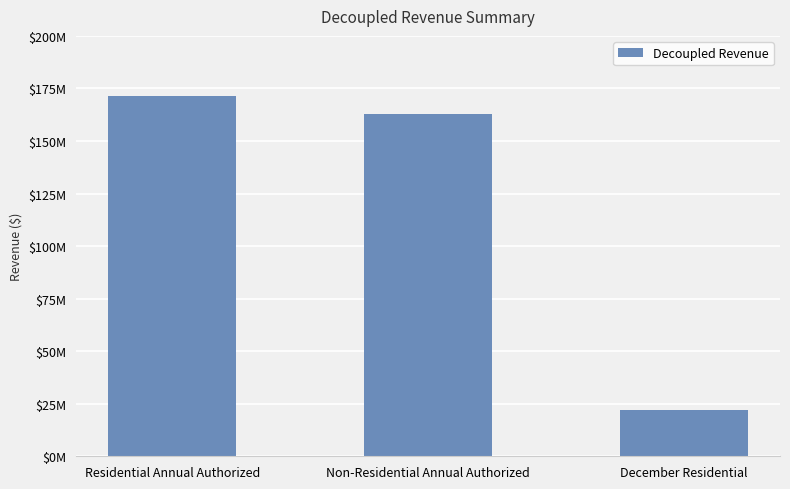

What is the label of the 1st bar from the left?

Residential Annual Authorized